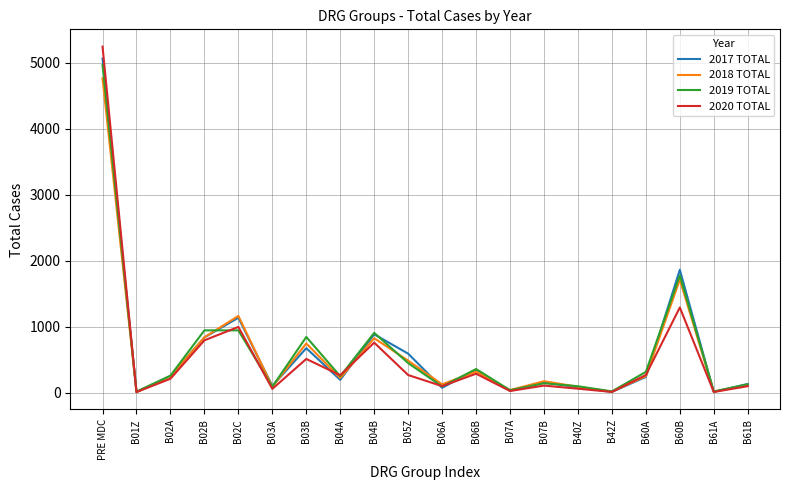

How many values in the 2017 TOTAL series are below 239?

10